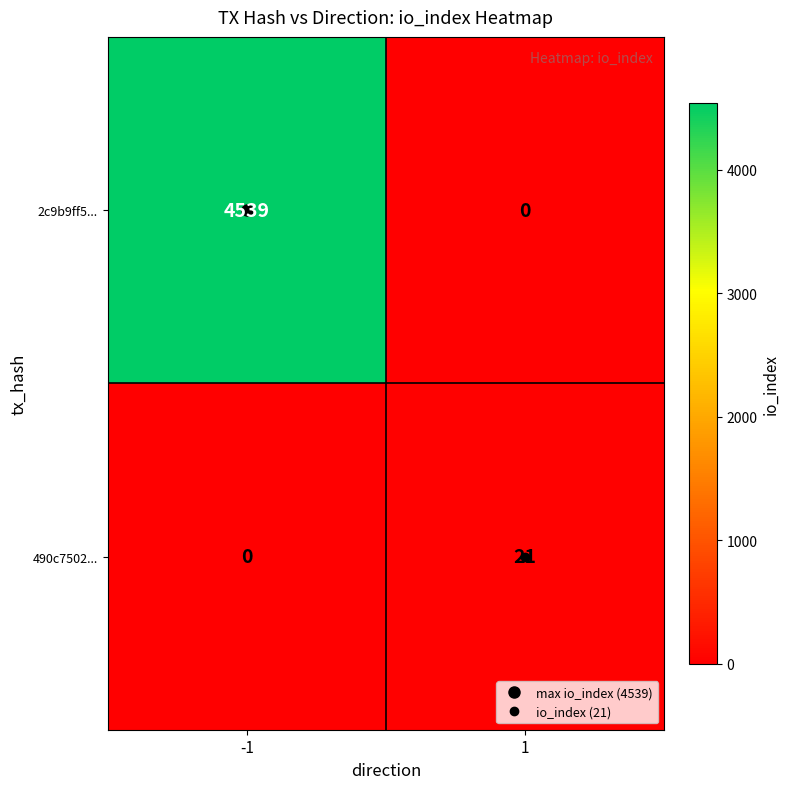

At how many categories does at least one series exceed 4102?

1